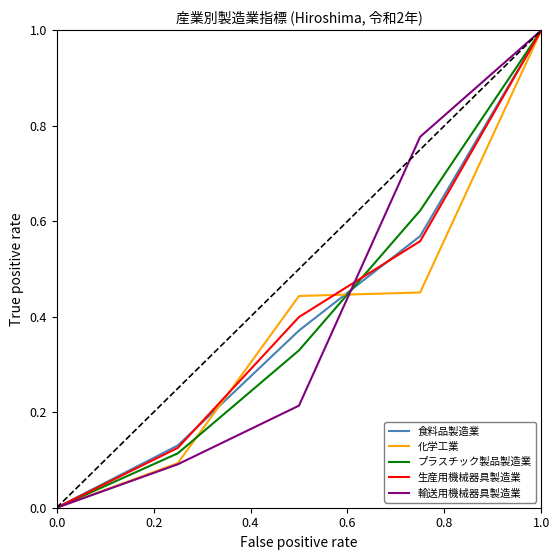

Is this an area chart (filled region under the line)?

No